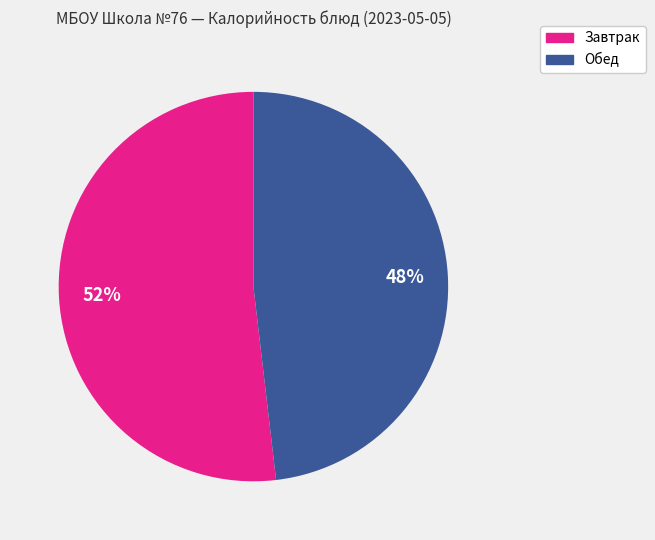

To the nearest percent, what is the average slice percentage?

50%